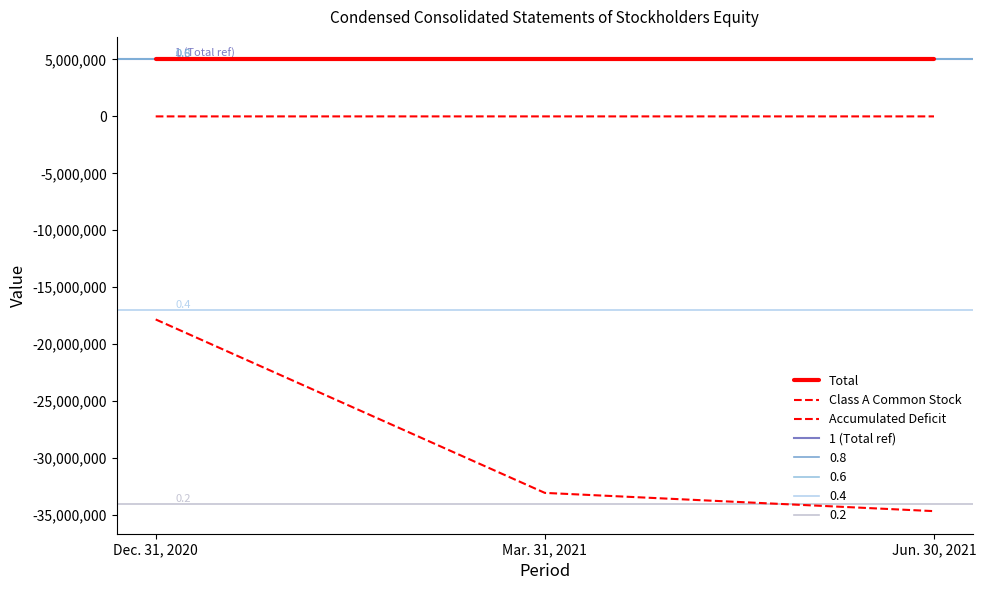

What is the label of the 1st point from the left?

Dec. 31, 2020